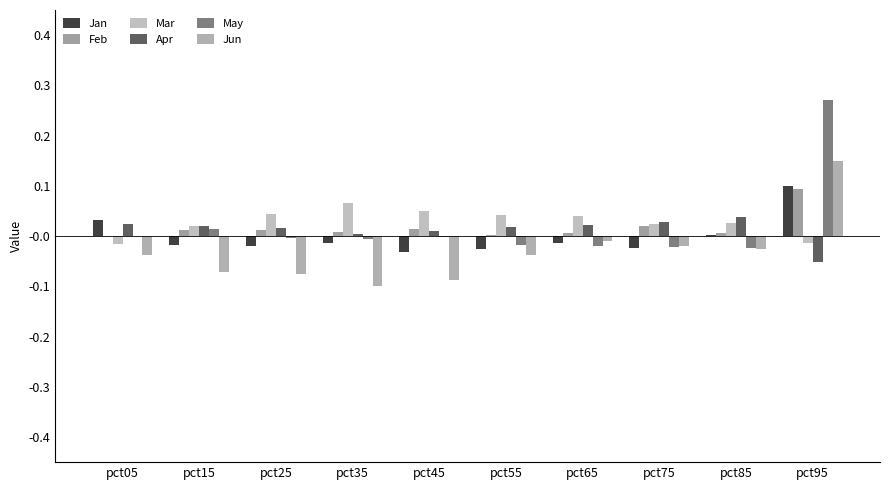

Reading right to left, transcribe all the data shown in this chart.

Jan: pct95=0.1	pct85=0.0	pct75=-0.0	pct65=-0.0	pct55=-0.0	pct45=-0.0	pct35=-0.0	pct25=-0.0	pct15=-0.0	pct05=0.0
Feb: pct95=0.1	pct85=0.0	pct75=0.0	pct65=0.0	pct55=0.0	pct45=0.0	pct35=0.0	pct25=0.0	pct15=0.0	pct05=-0.0
Mar: pct95=-0.0	pct85=0.0	pct75=0.0	pct65=0.0	pct55=0.0	pct45=0.1	pct35=0.1	pct25=0.0	pct15=0.0	pct05=-0.0
Apr: pct95=-0.1	pct85=0.0	pct75=0.0	pct65=0.0	pct55=0.0	pct45=0.0	pct35=0.0	pct25=0.0	pct15=0.0	pct05=0.0
May: pct95=0.3	pct85=-0.0	pct75=-0.0	pct65=-0.0	pct55=-0.0	pct45=-0.0	pct35=-0.0	pct25=-0.0	pct15=0.0	pct05=-0.0
Jun: pct95=0.2	pct85=-0.0	pct75=-0.0	pct65=-0.0	pct55=-0.0	pct45=-0.1	pct35=-0.1	pct25=-0.1	pct15=-0.1	pct05=-0.0